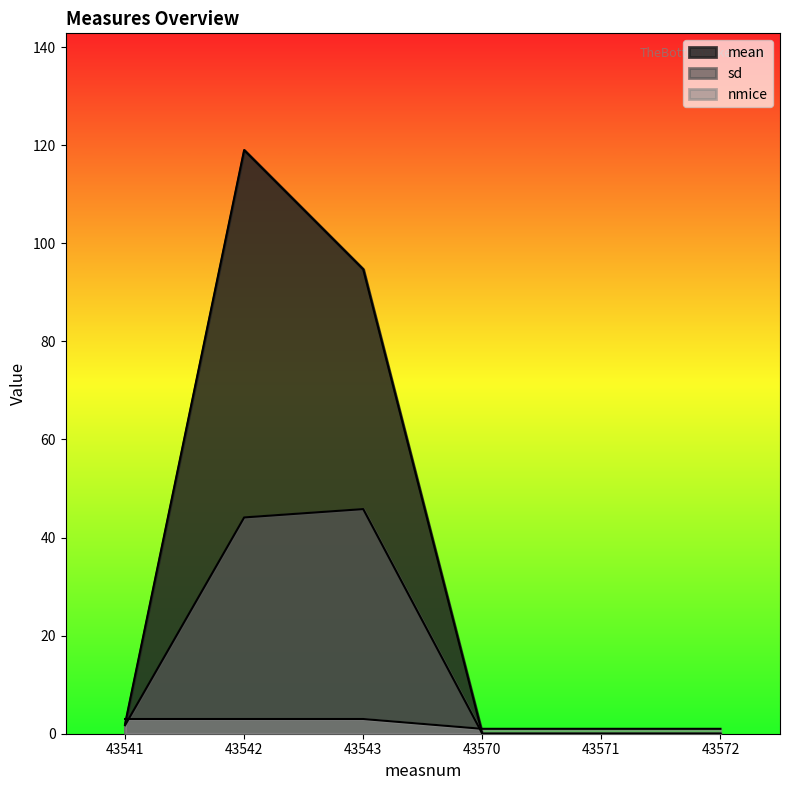

How many distinct data groups are displayed?

3